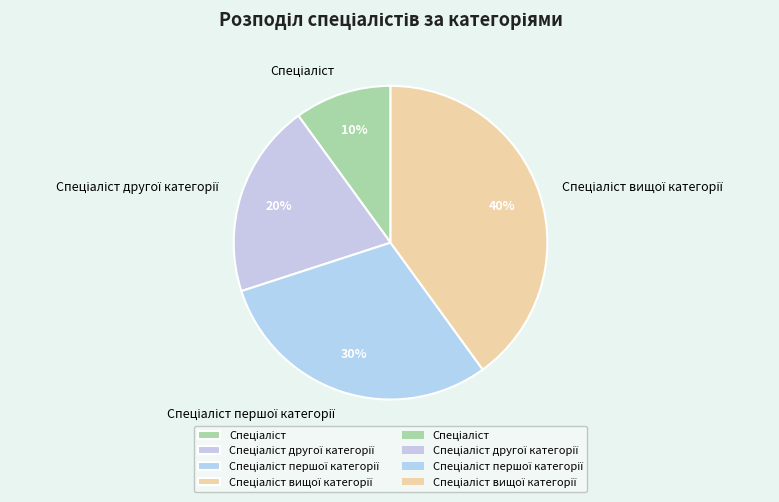

Is there any slice that represents more than half of the pie?

No